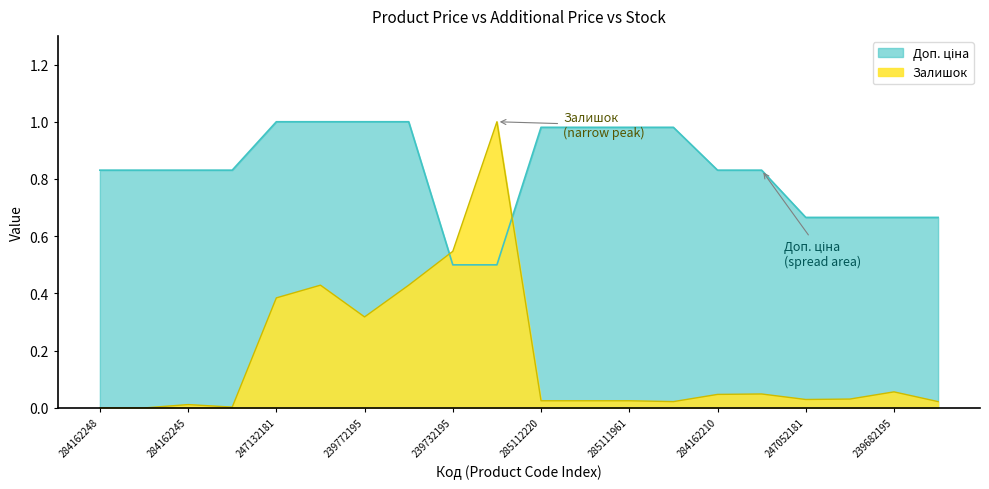

Reading right to left, transcribe all the data shown in this chart.

Доп. ціна: 0.7	0.7	0.7	0.7	0.8	0.8	1.0	1.0	1.0	1.0	0.5	0.5	1.0	1.0	1.0	1.0	0.8	0.8	0.8	0.8
Залишок: 0.0	0.1	0.0	0.0	0.0	0.0	0.0	0.0	0.0	0.0	1.0	0.5	0.4	0.3	0.4	0.4	0.0	0.0	0.0	0.0